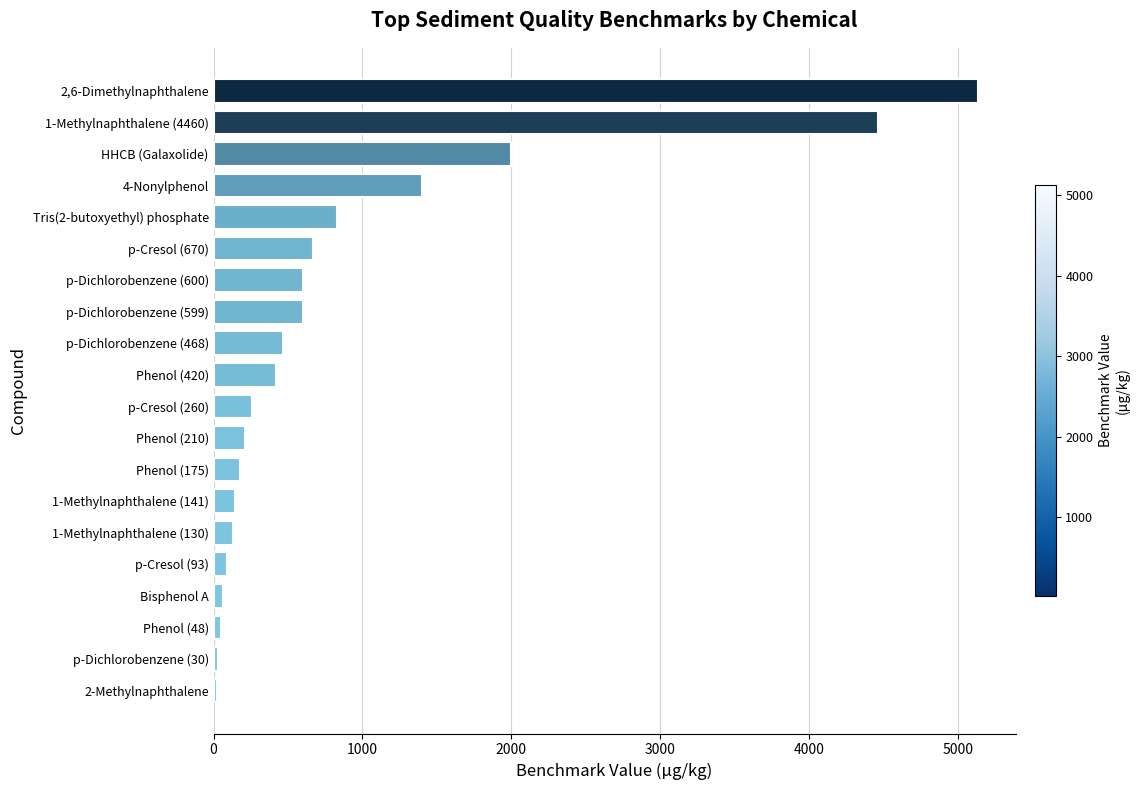

Where is the data nearest to the value 2575?

HHCB (Galaxolide)